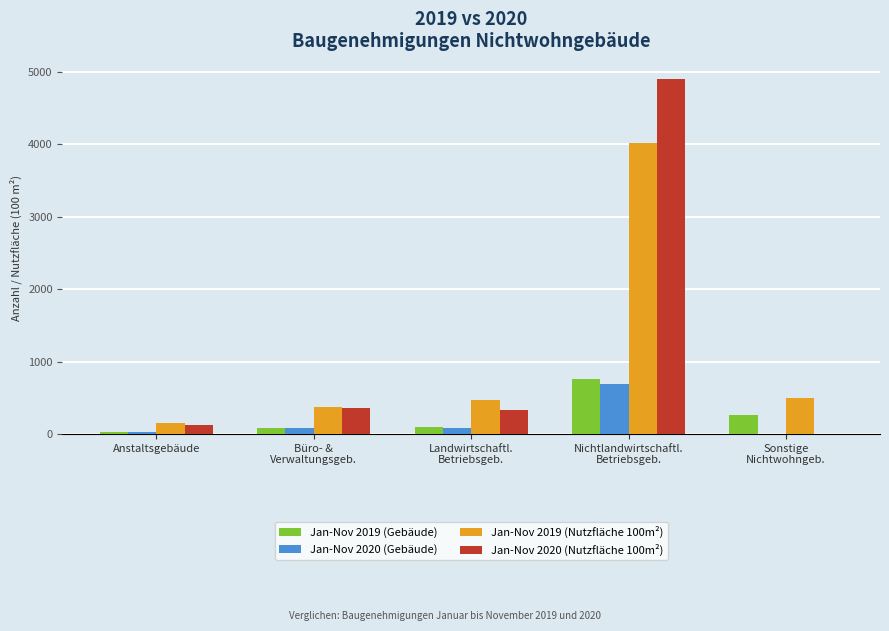

Read the Jan-Nov 2020 (Nutzfläche 100m²) value at Landwirtschaftl.
Betriebsgeb..

336.3